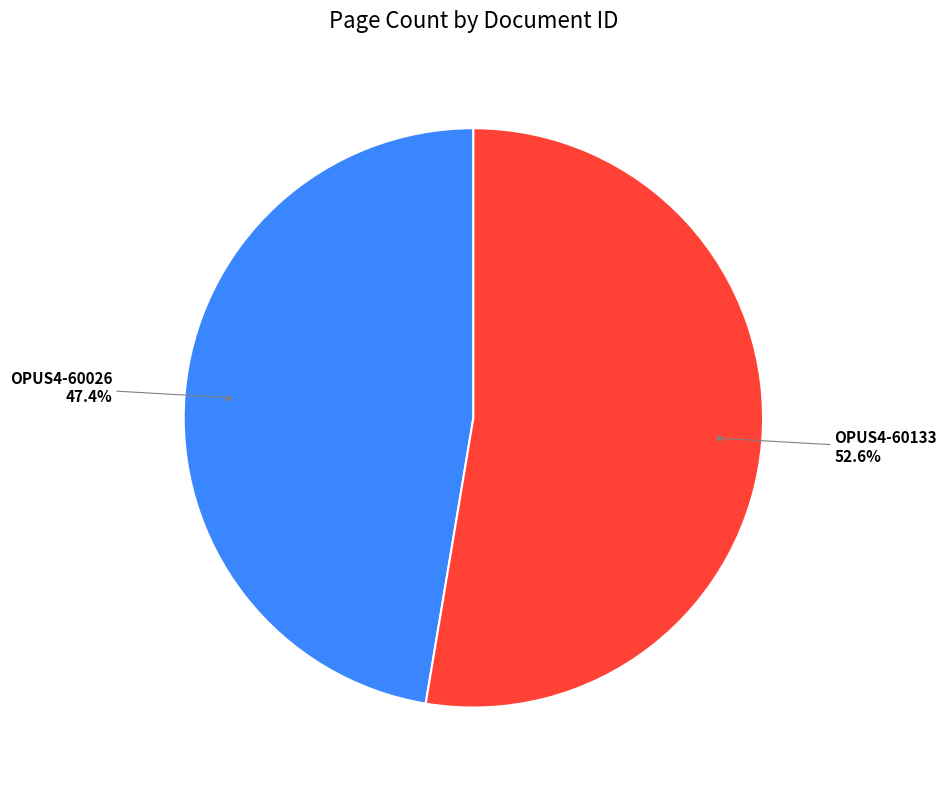

Is there any slice that represents more than half of the pie?

Yes